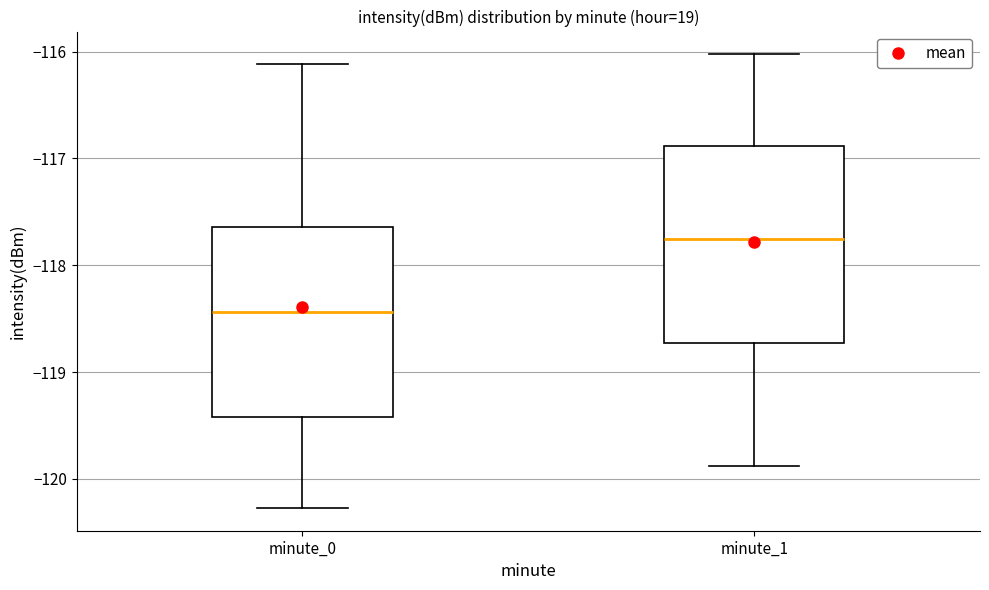

Reading left to right, transcribe this box plot: for each box, give where its median line is, the range the box spans, and where its two whiskers end, as read against the y-axis. The values are not printed on the chart, so give them approximately, as read against the axis.

minute_0: median -118.4, box -119.4 to -117.6, whiskers -120.3 to -116.1
minute_1: median -117.8, box -118.7 to -116.9, whiskers -119.9 to -116.0